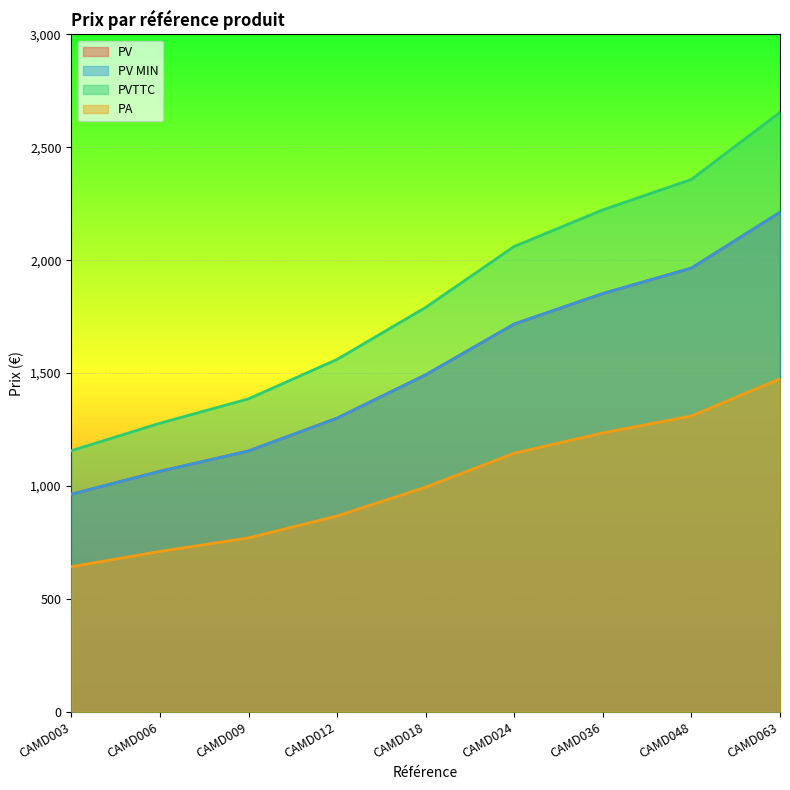

True or false: PA and PVTTC cross at least once.

False